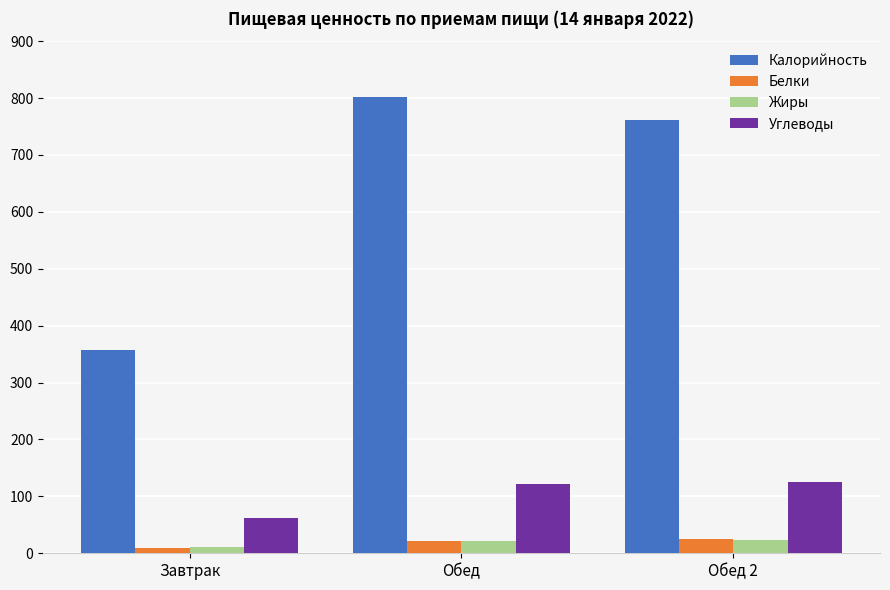

What is the minimum value shown in the chart?

9.4